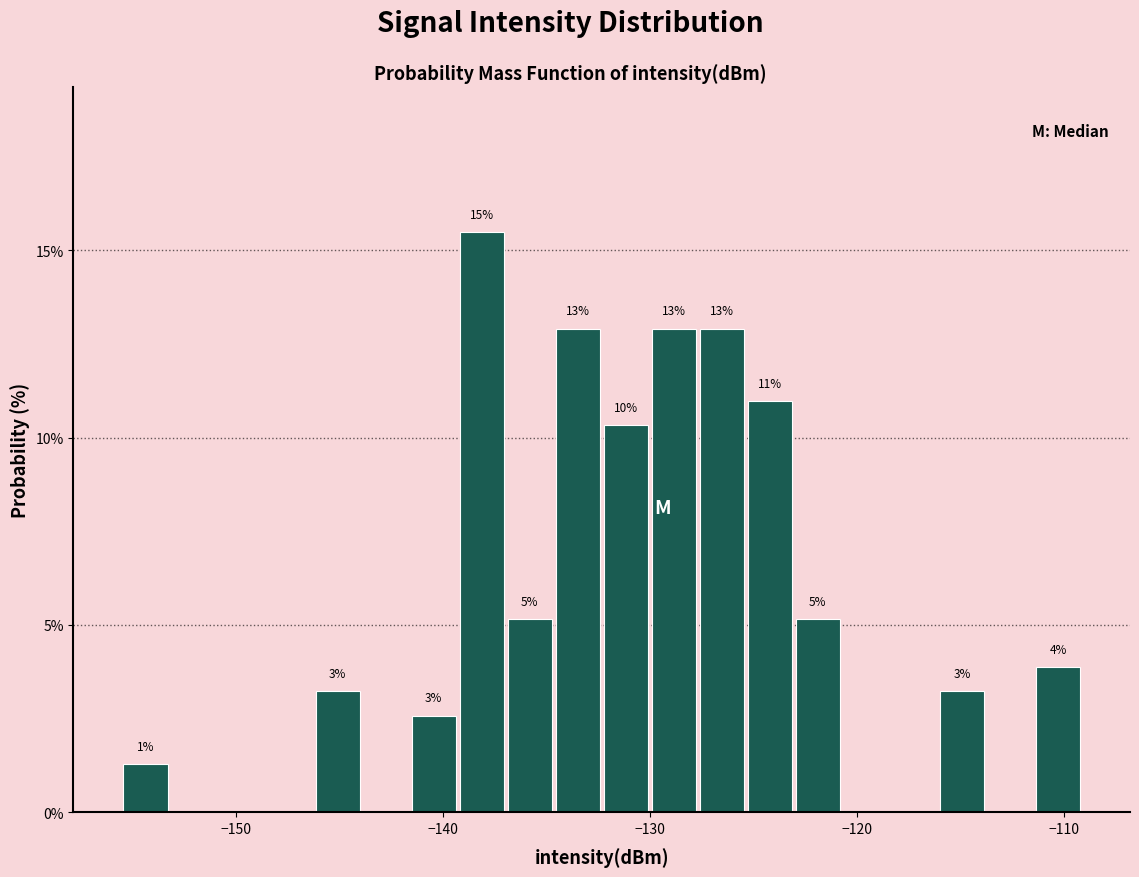

Around what value on the x-axis is the tallest bar? Give the approximate position of its centre, as read against the axis.

-138